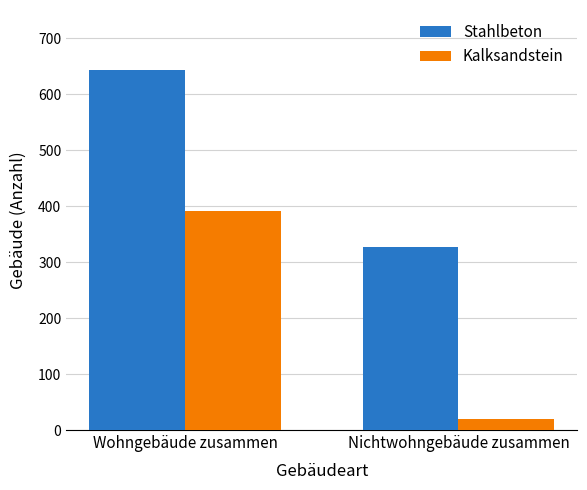

What is the minimum value for Kalksandstein?

20